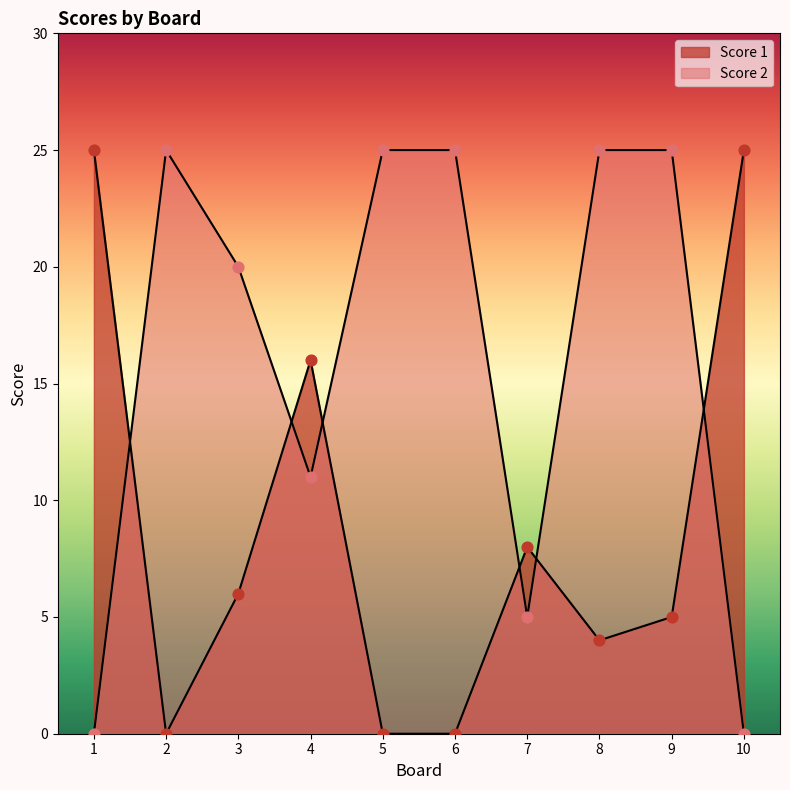

Which series has the widest spread of Y values?

Score 1